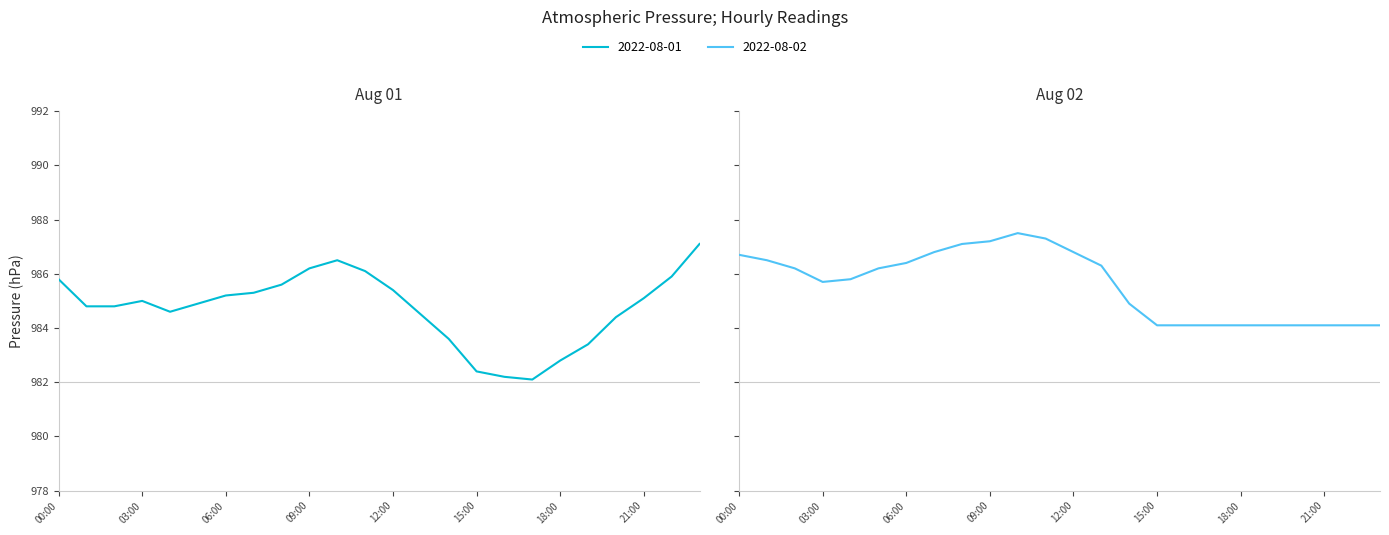

At which label is 2022-08-02 closest to 985?

14:00